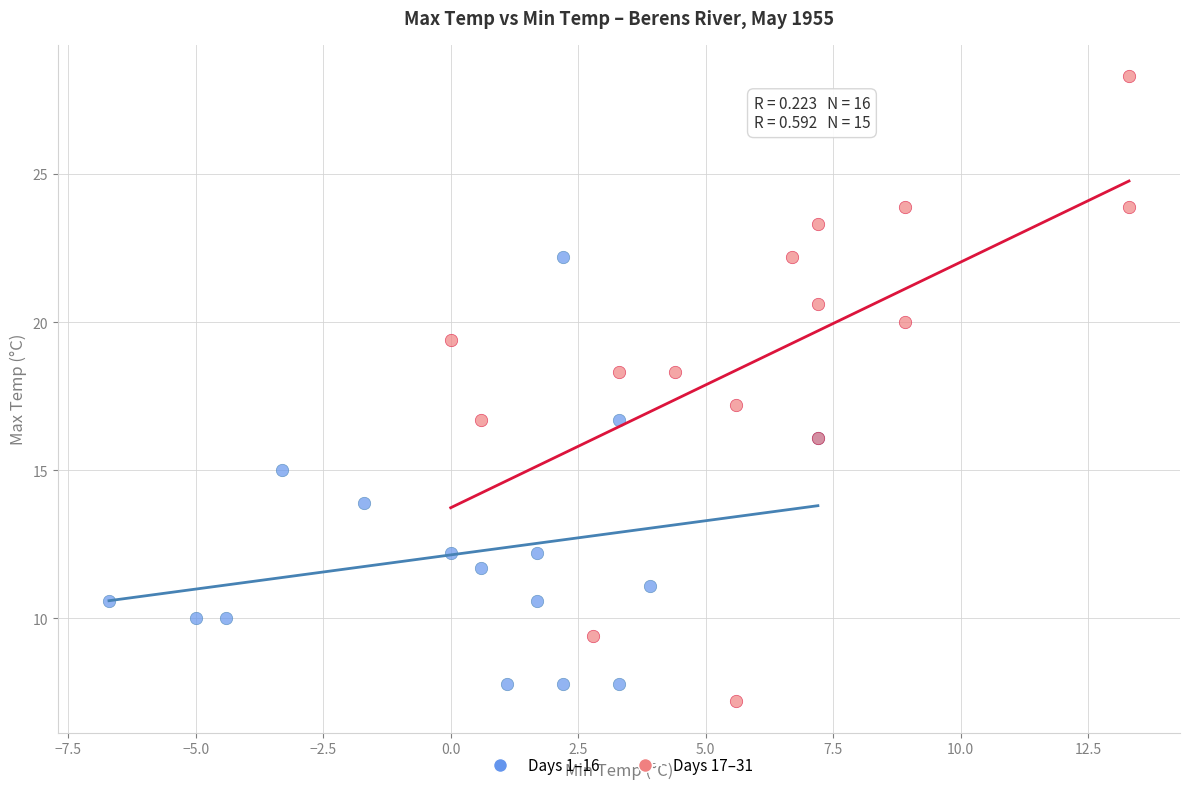

Which series has the widest spread of Y values?

Days 17–31